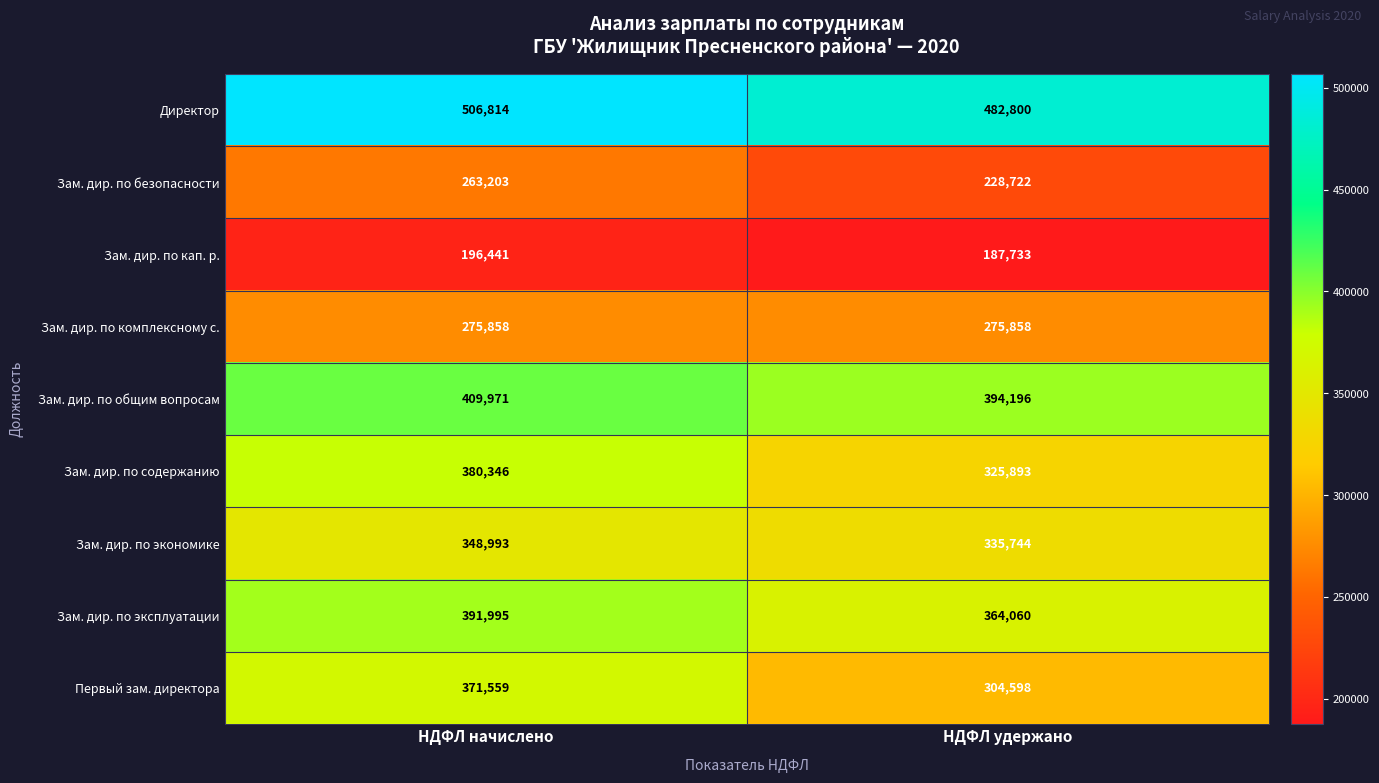

At how many categories does at least one series exceed 284077?

2